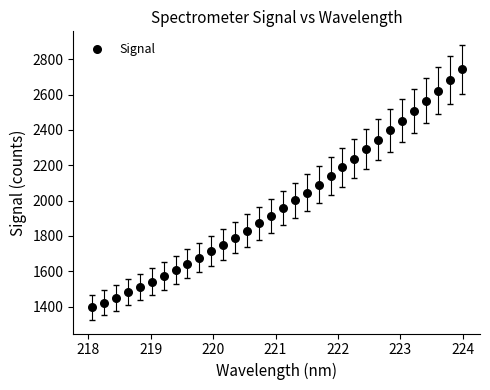

What is the range of X values (max minus min)?

5.9